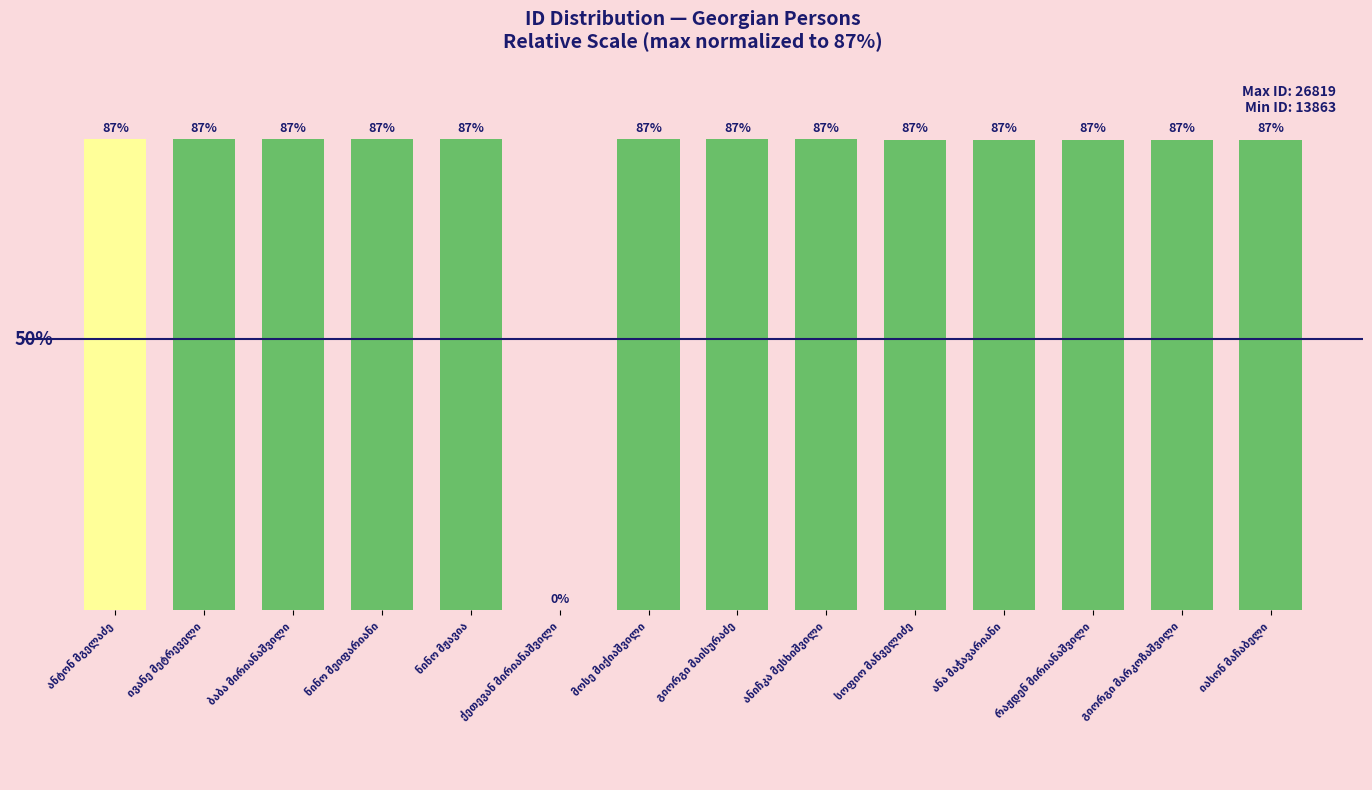

Are the bars grouped side by side (vs. stacked)?

No